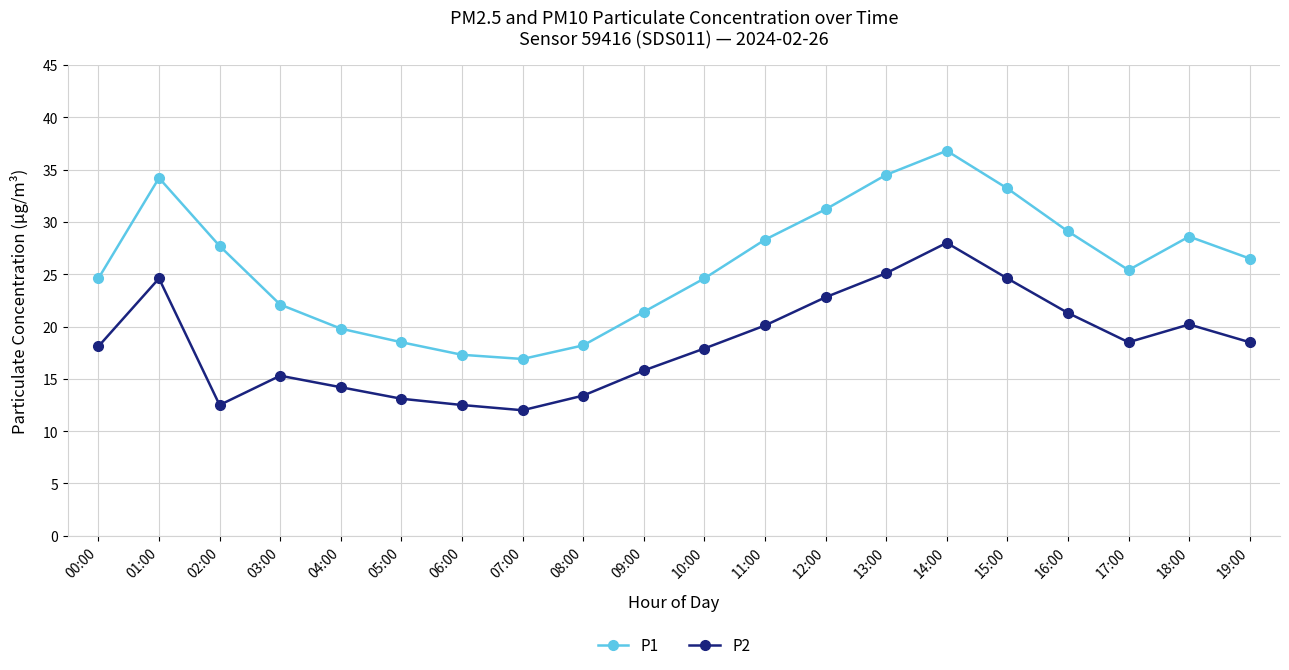

What is the sum of the P1 values at 12:00 and 11:00?

59.5